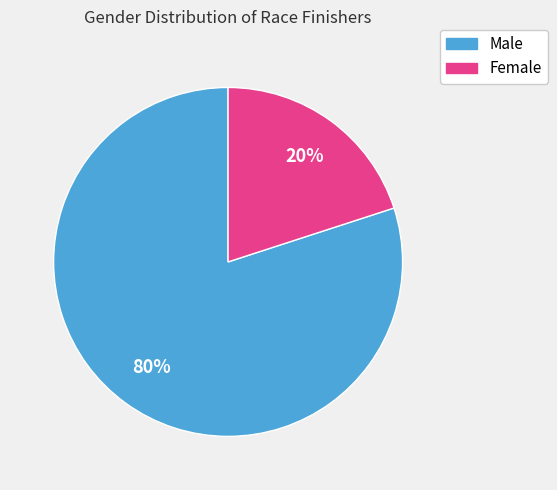

To the nearest percent, what portion does Male represent?

80%